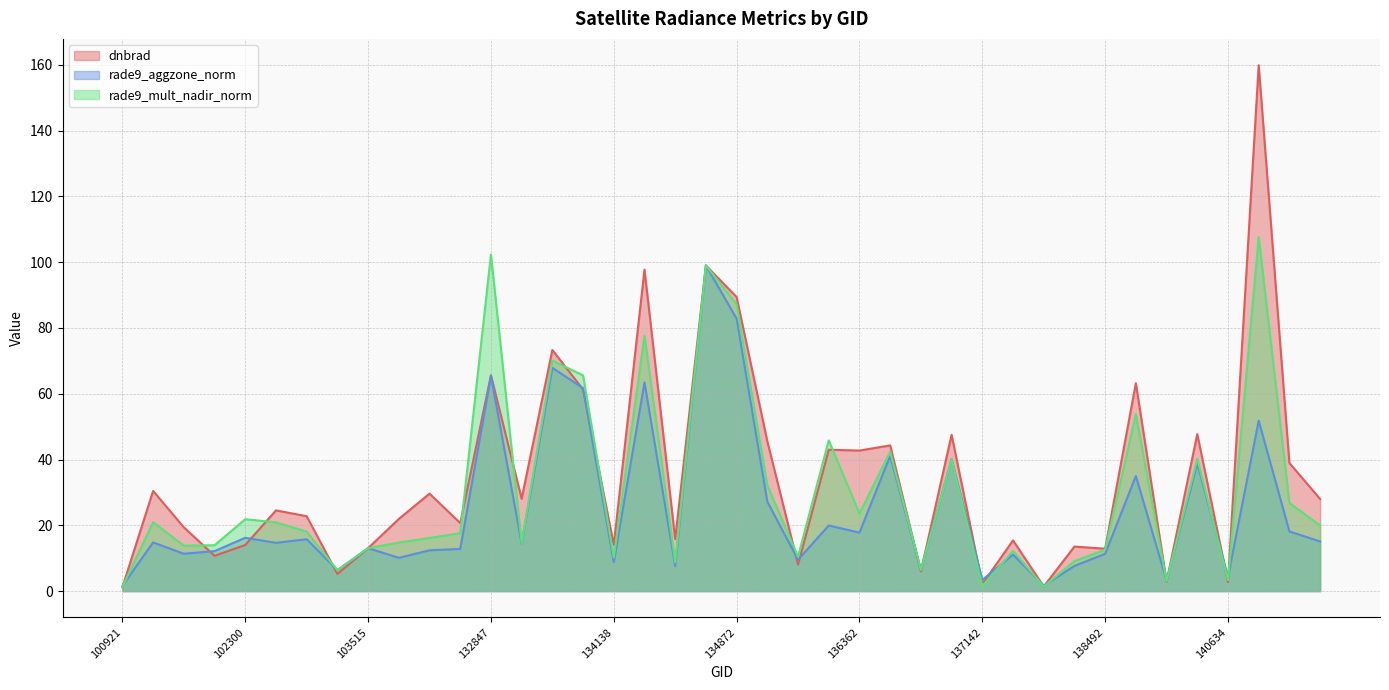

Reading left to right, list all the values displayed in this chart.

dnbrad: 1.2	30.5	19.4	10.7	14.0	24.5	22.8	5.2	13.1	21.9	29.6	20.7	65.6	28.1	73.3	61.3	14.1	97.8	15.8	99.0	89.4	45.5	8.1	43.0	42.7	44.3	6.0	47.5	2.1	15.4	1.4	13.5	12.9	63.2	2.8	47.7	2.7	159.9	38.9	28.0
rade9_aggzone_norm: 1.6	14.8	11.4	12.2	16.2	14.7	15.8	6.4	13.1	10.1	12.4	12.8	65.4	14.5	67.9	61.7	8.8	63.4	7.6	99.0	82.8	27.2	9.5	19.9	17.8	41.1	6.4	40.1	3.4	11.1	1.7	7.7	11.3	35.0	3.3	38.9	4.3	51.8	18.1	15.1
rade9_mult_nadir_norm: 1.3	20.9	13.8	13.9	21.9	20.9	18.1	6.3	13.1	14.8	16.1	17.6	102.3	14.6	70.1	65.6	10.2	77.6	8.7	99.0	87.2	32.1	10.5	45.8	23.6	42.4	6.4	40.1	1.5	12.3	1.4	9.1	12.6	53.8	3.0	40.2	3.3	107.6	26.8	20.0